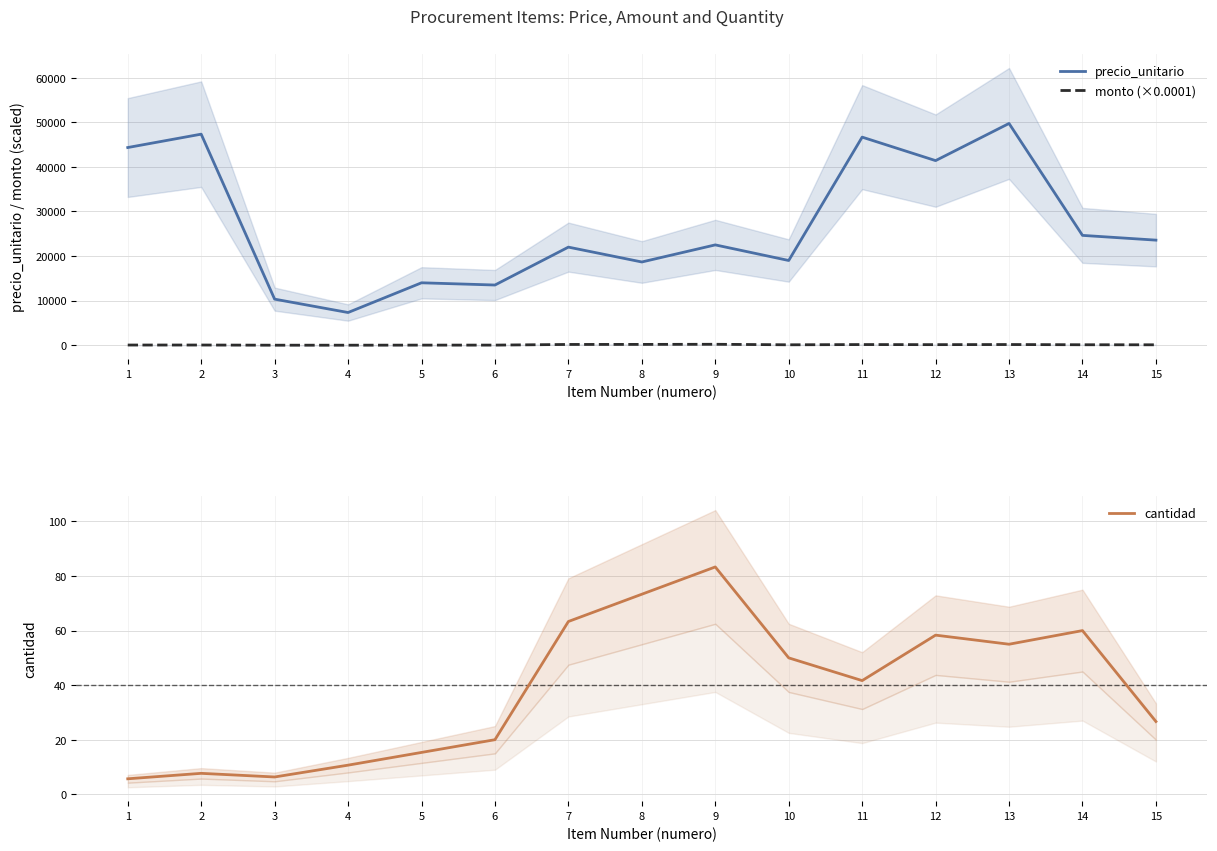

The value of monto (×0.0001) at 1 is 43.0. True or false?

True